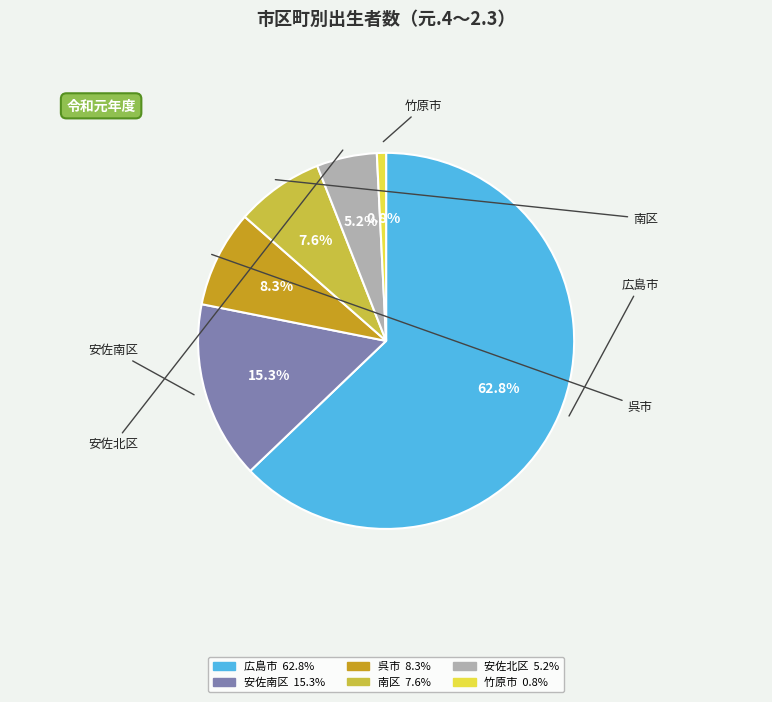

Is there a majority slice in this chart?

Yes